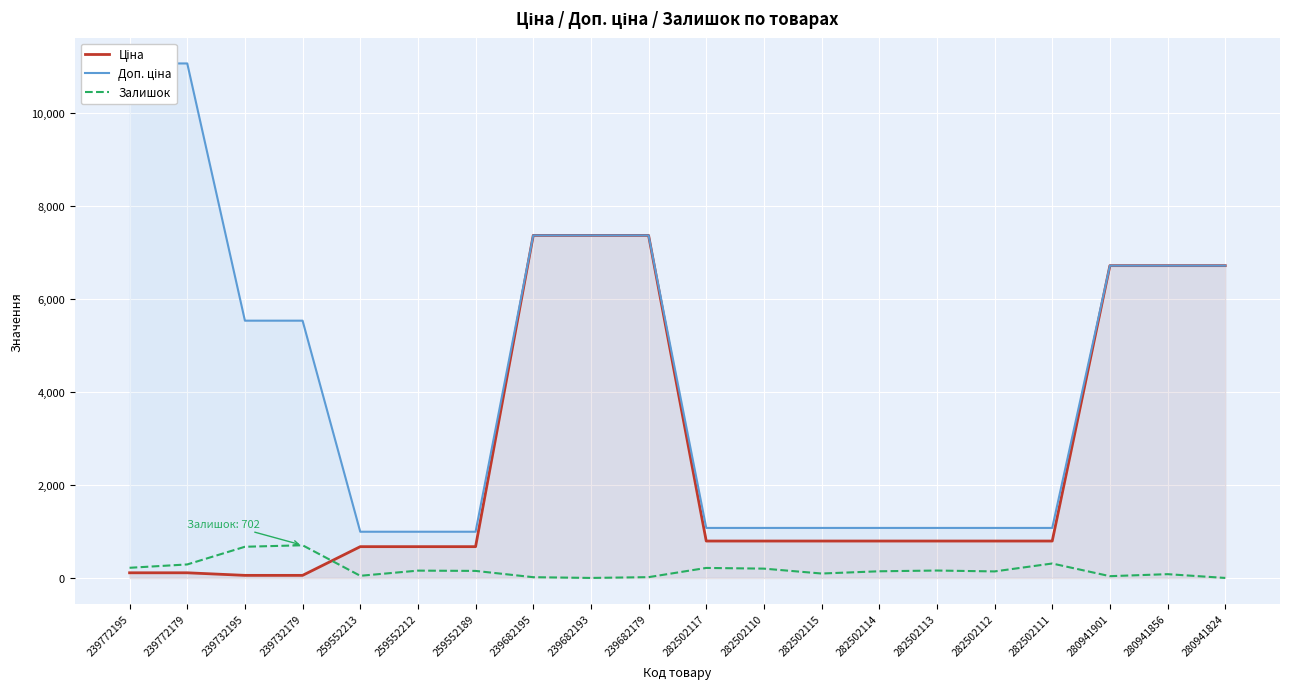

True or false: Доп. ціна and Ціна cross at least once.

False